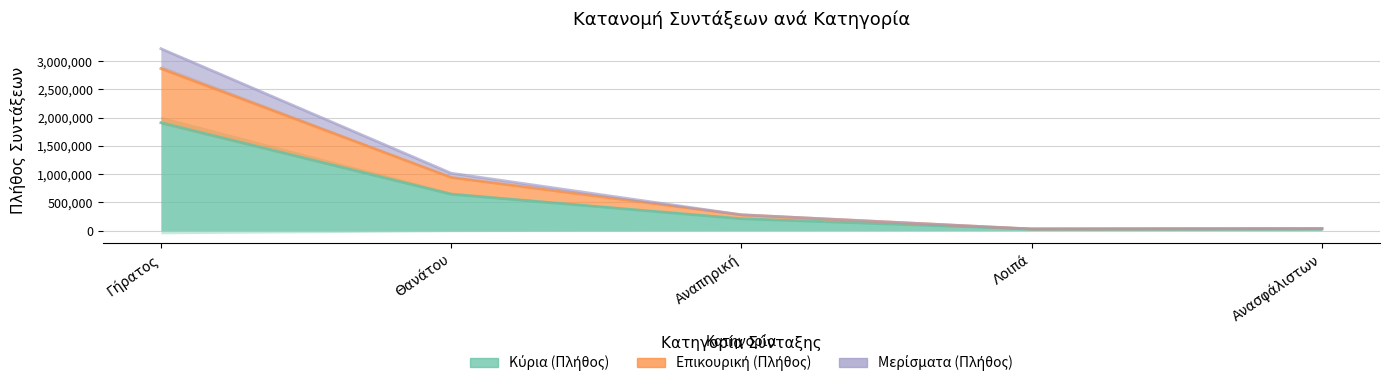

How many lines are shown in the chart?

3